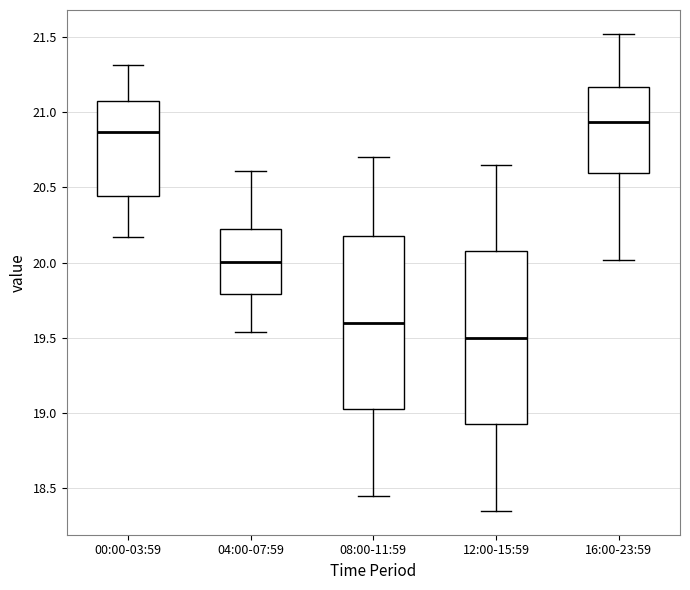

Reading left to right, read every box against the y-axis: the position of its median line, the range the box covers, and the ends of its whiskers. The values are not printed on the chart, so give them approximately, as read against the axis.

00:00-03:59: median 20.85, box 20.45 to 21.05, whiskers 20.15 to 21.30
04:00-07:59: median 20.00, box 19.80 to 20.20, whiskers 19.55 to 20.60
08:00-11:59: median 19.60, box 19.05 to 20.20, whiskers 18.45 to 20.70
12:00-15:59: median 19.50, box 18.95 to 20.10, whiskers 18.35 to 20.65
16:00-23:59: median 20.95, box 20.60 to 21.15, whiskers 20.00 to 21.50